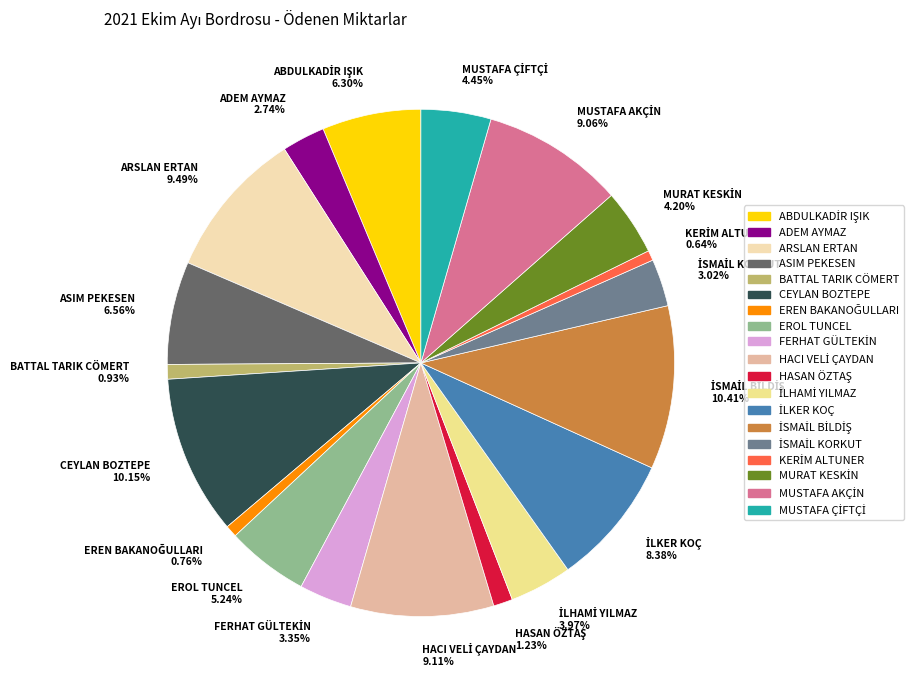

Is there any slice that represents more than half of the pie?

No